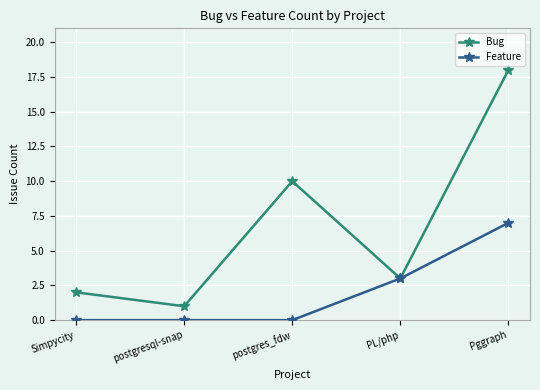

The Feature series shows 3 at PL/php. True or false?

True